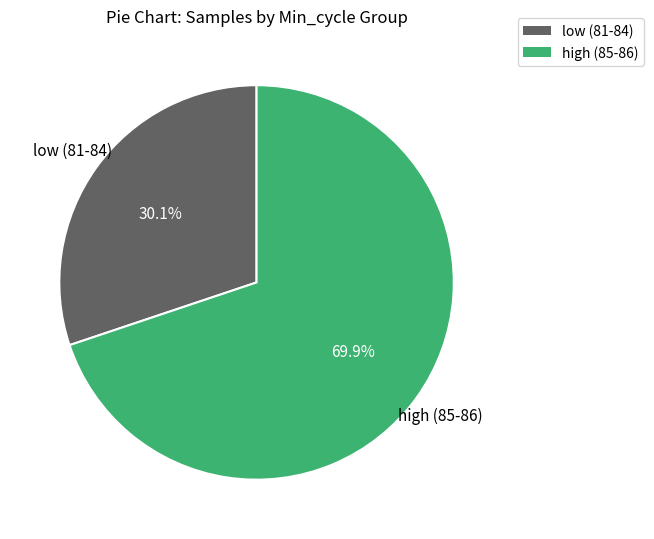

What is the smallest slice in the pie chart?

low (81-84)